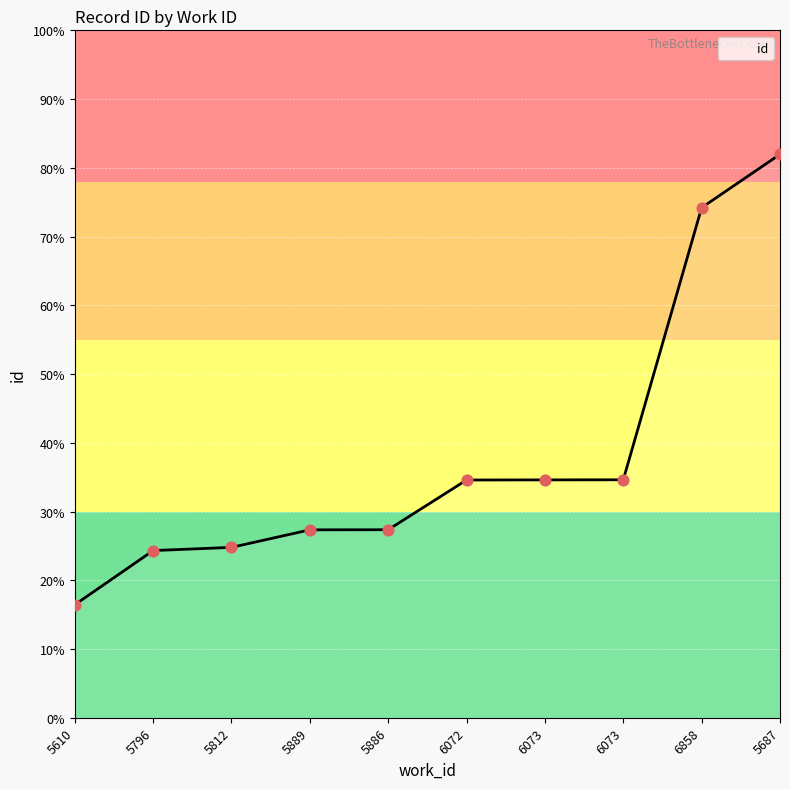

Approximately how many times larger is the value at 6073 compared to 5889?

1.0